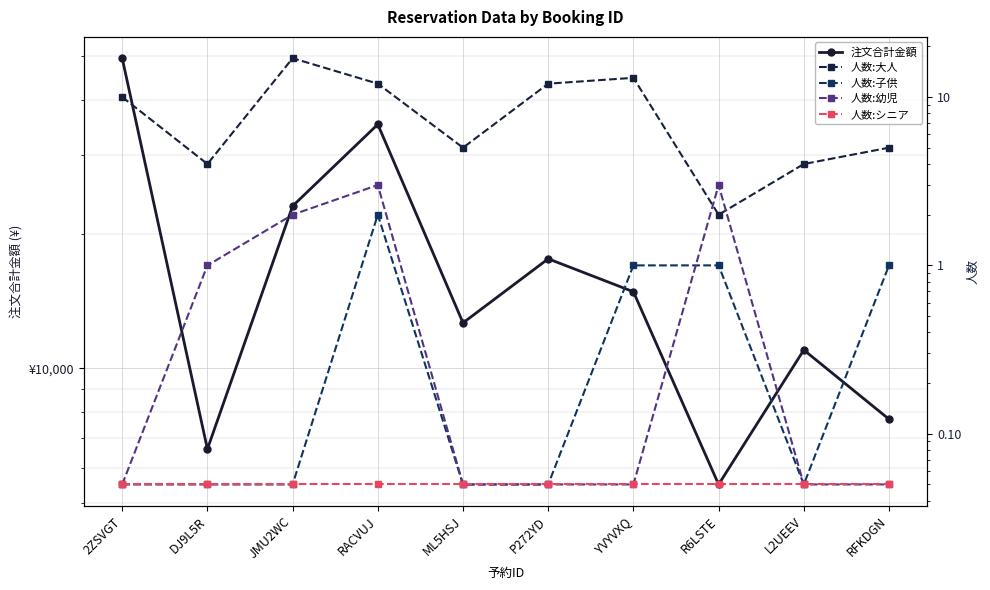

At R6LSTE, list the series in order from largest to smallest.

注文合計金額, 人数:幼児, 人数:大人, 人数:子供, 人数:シニア